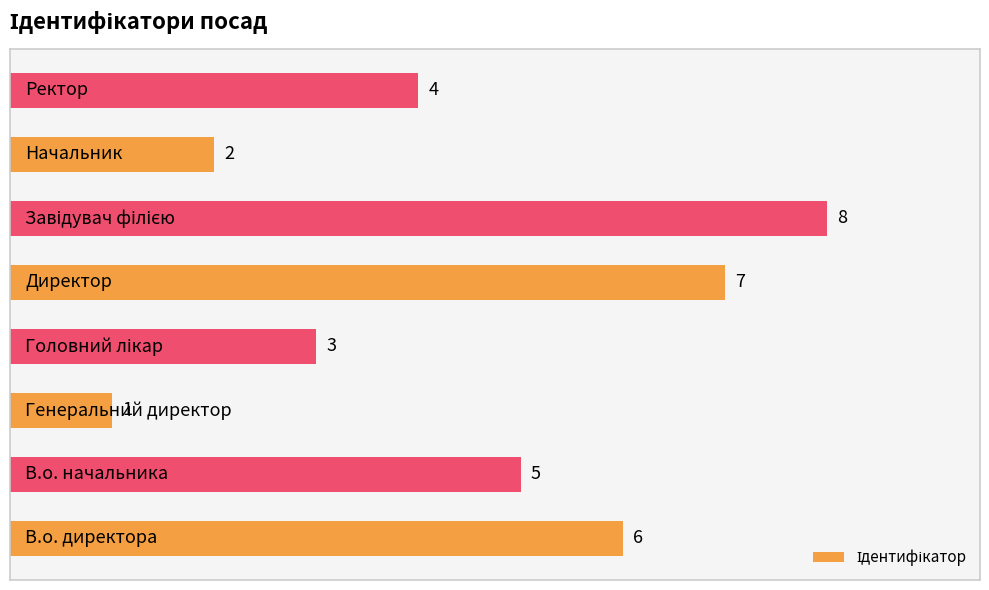

What is the minimum value shown in the chart?

1